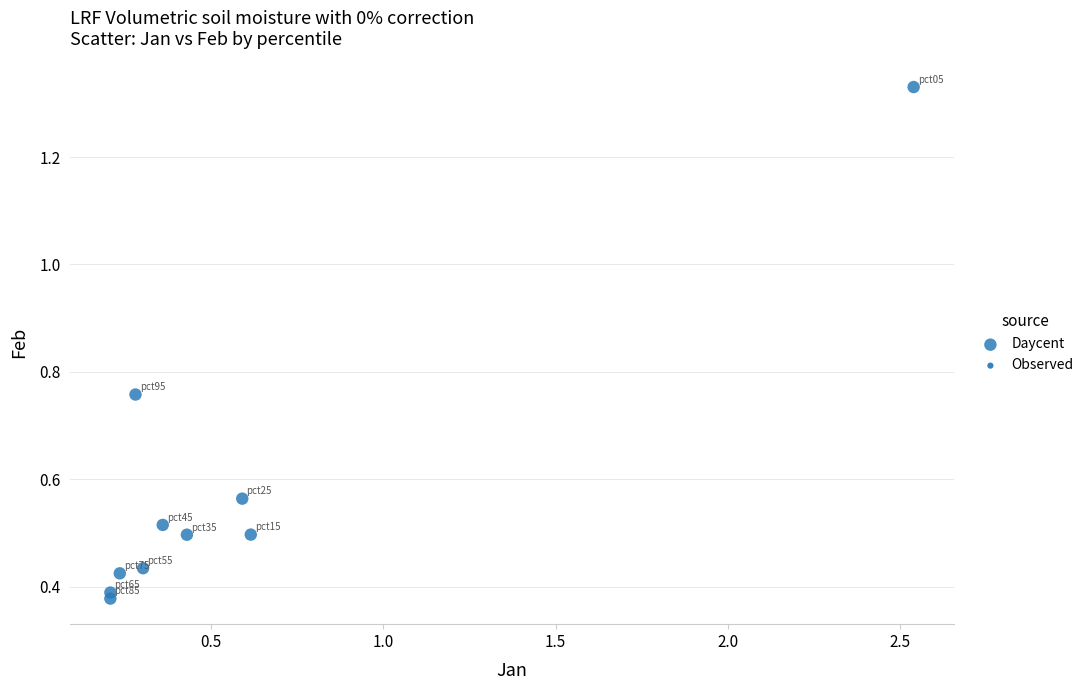

What is the range of Y values (max minus min)?

1.0